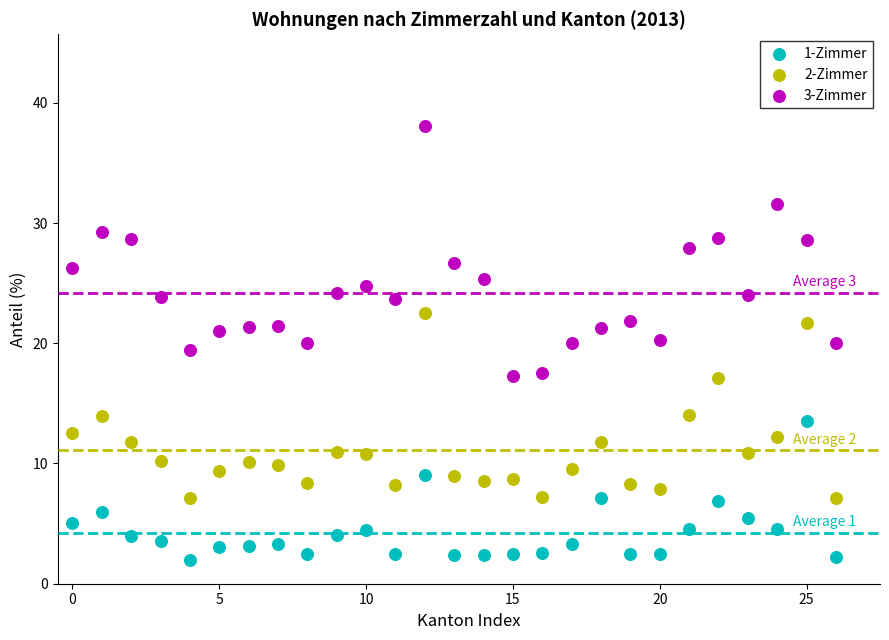

Which series reaches the maximum Y coordinate?

3-Zimmer